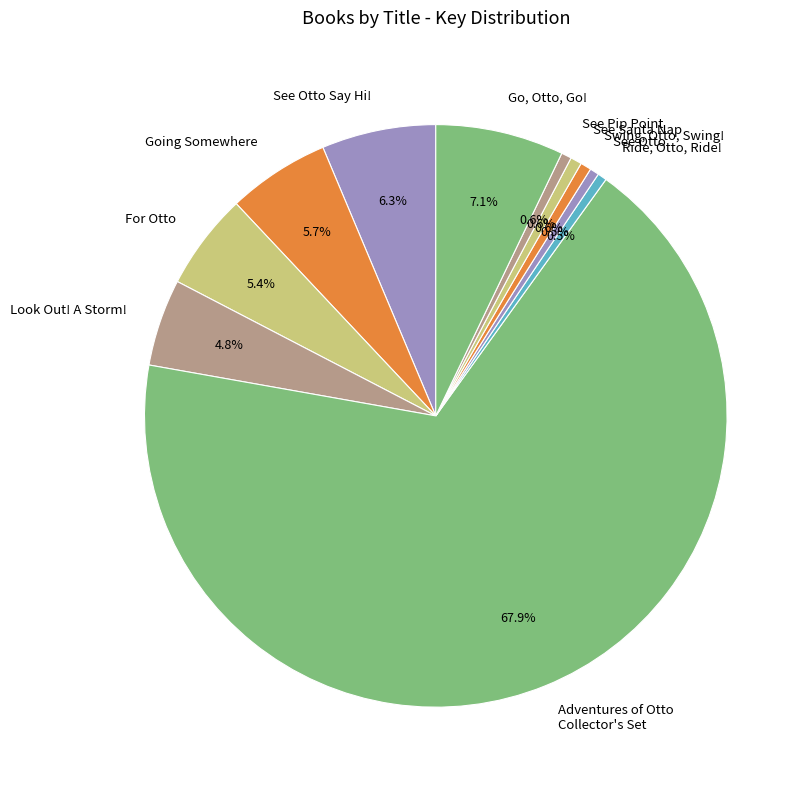

To the nearest percent, what percentage of the pie is For Otto?

5%